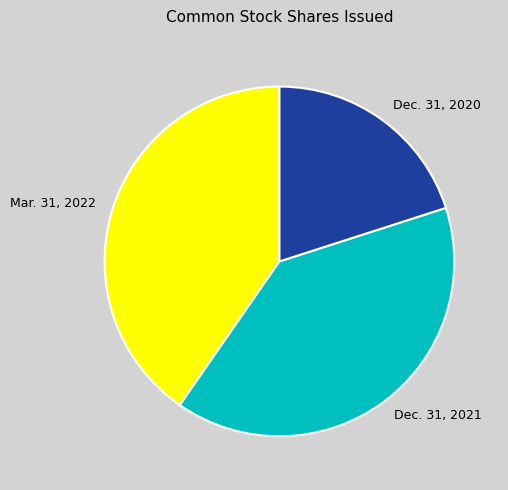

Is Mar. 31, 2022 the majority of the pie?

No